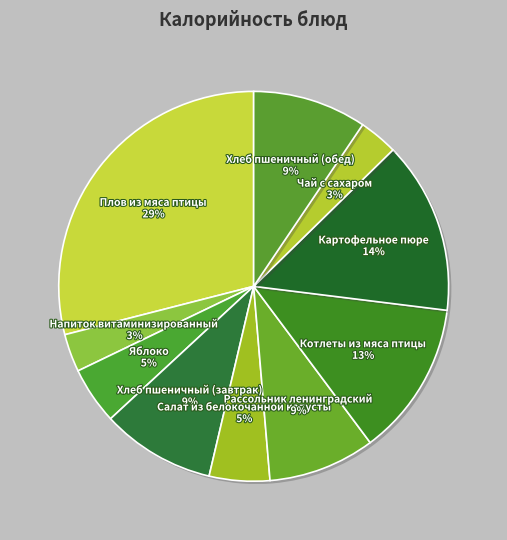

To the nearest percent, what is the difference between the Чай с сахаром and Хлеб пшеничный (завтрак) slice percentages?

6%